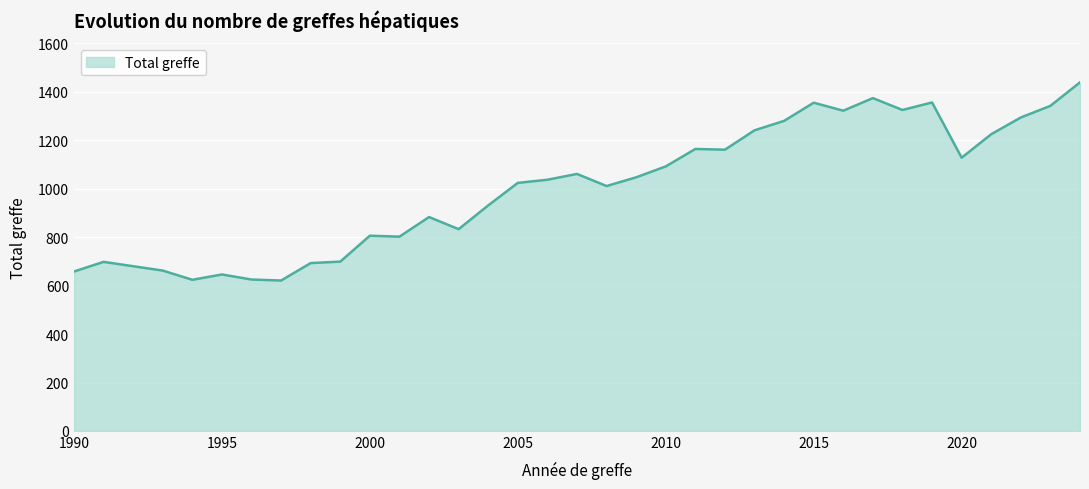

What is the maximum value shown in the chart?

1439